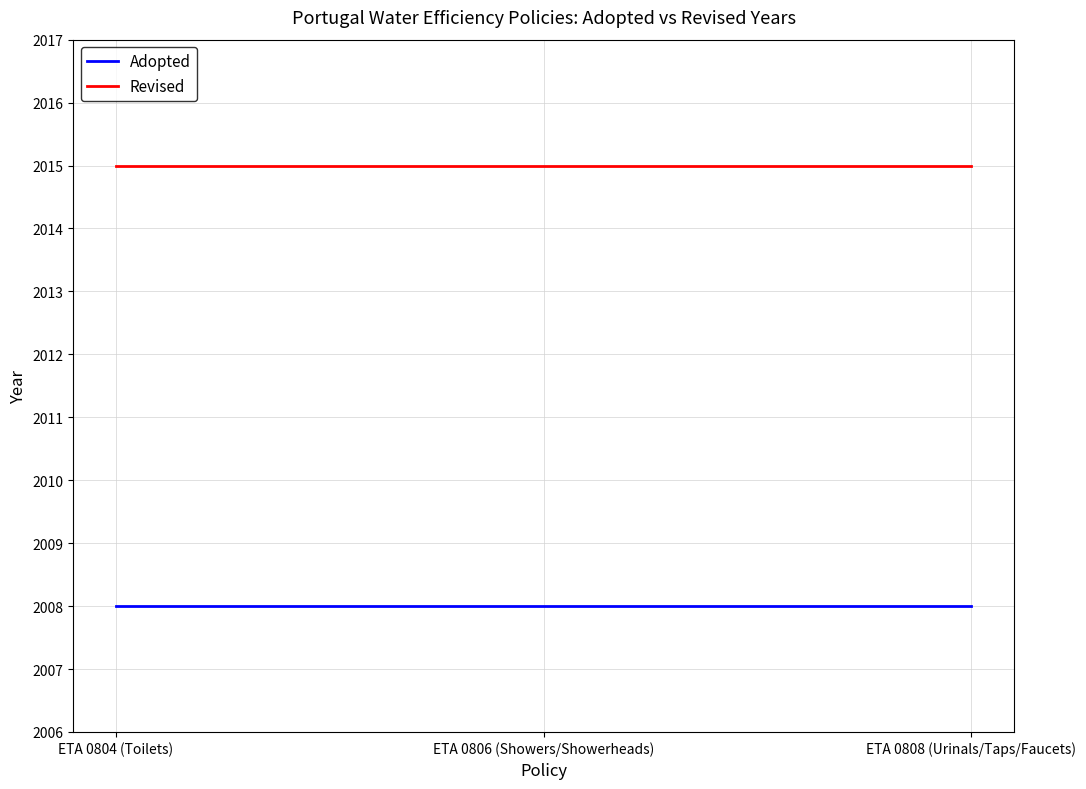

True or false: Revised has a value of 2785 at ETA 0804 (Toilets).

False